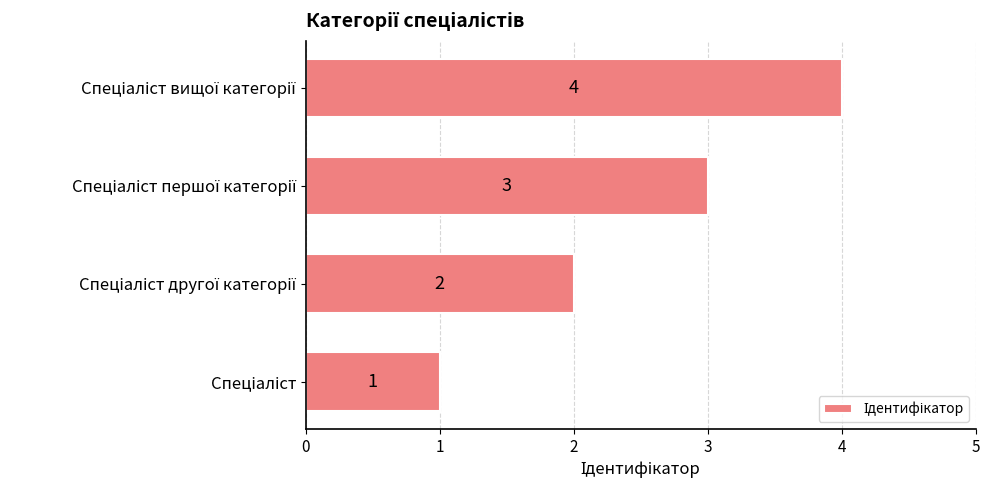

How many data points are less than 3?

2